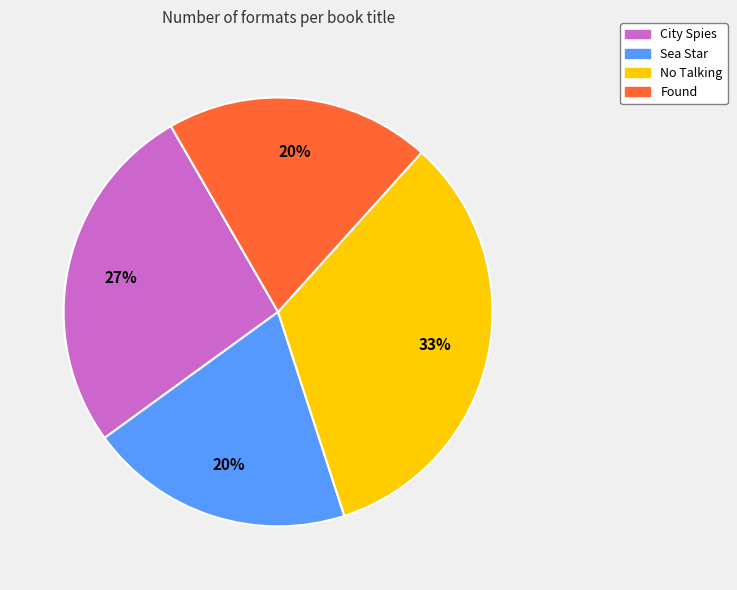

Which category has the biggest portion of the pie?

No Talking